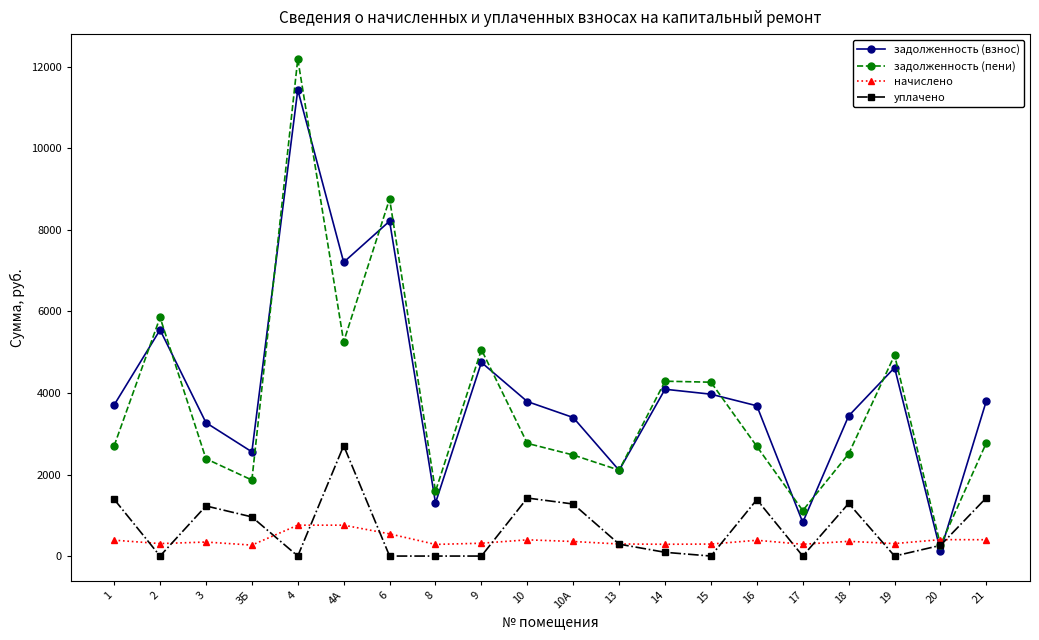

What is the total value across all series at 17?

2231.5